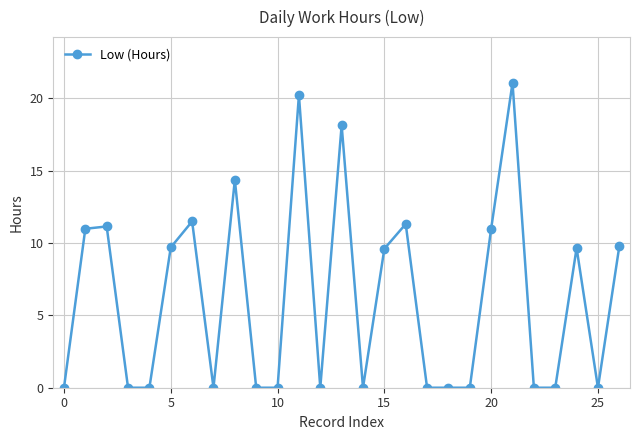

What is the value of the 2nd point from the left?

11.0